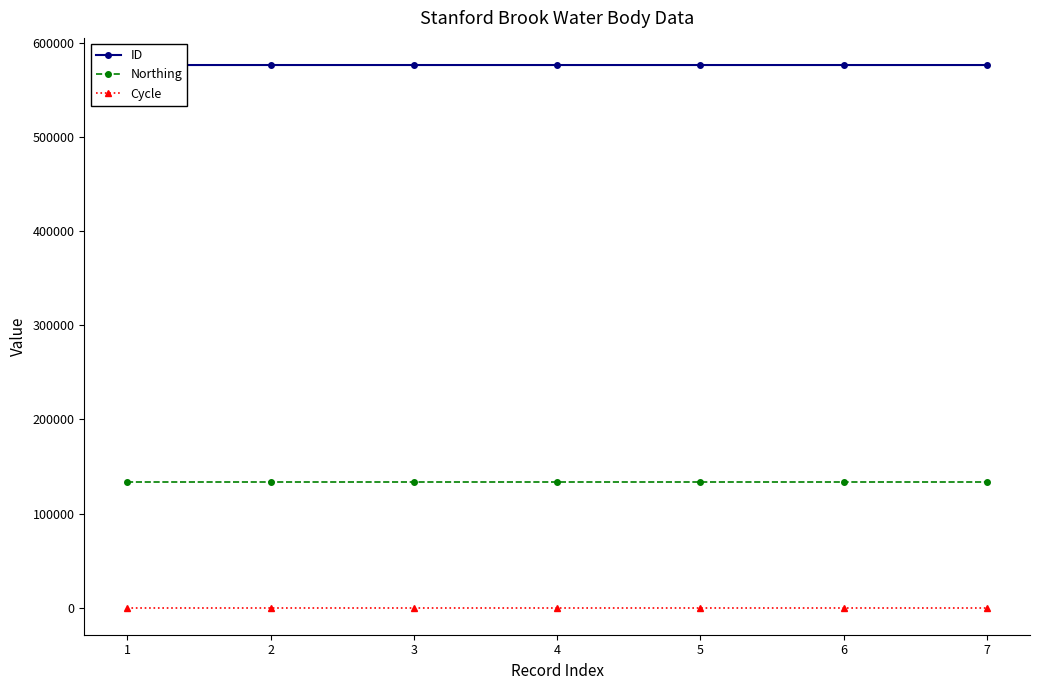

Reading left to right, list all the values displayed in this chart.

ID: 576679	576687	576685	576683	576682	576681	576680
Northing: 133496	133496	133496	133496	133496	133496	133496
Cycle: 3	3	3	3	3	3	3